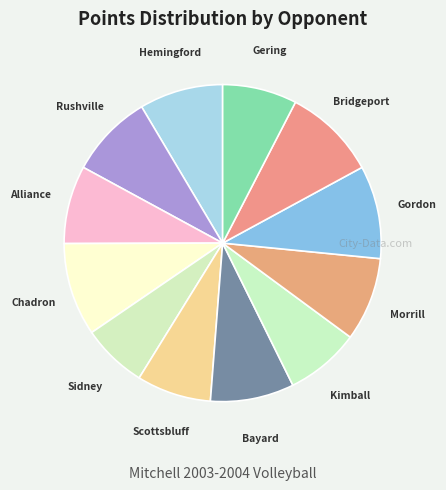

How many slices are in this pie chart?

12